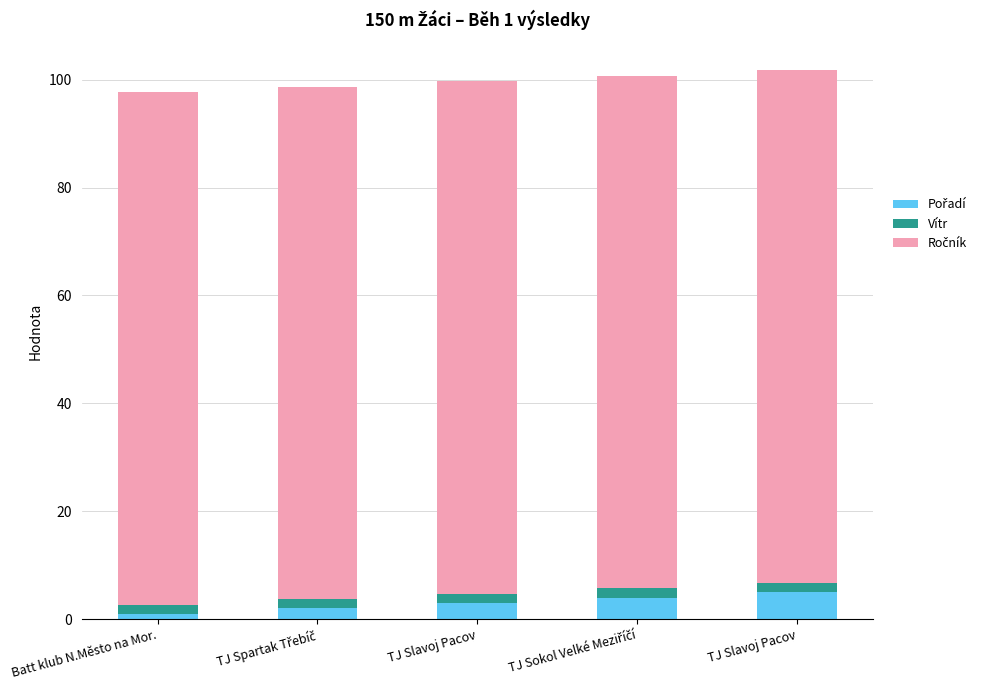

What is the label of the 5th bar from the left?

TJ Slavoj Pacov